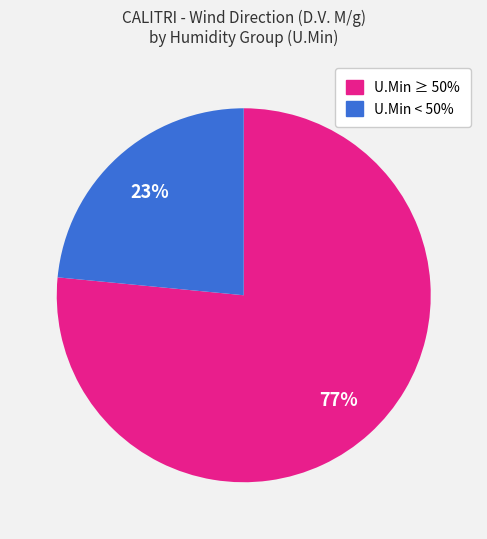

To the nearest percent, what is the average slice percentage?

50%